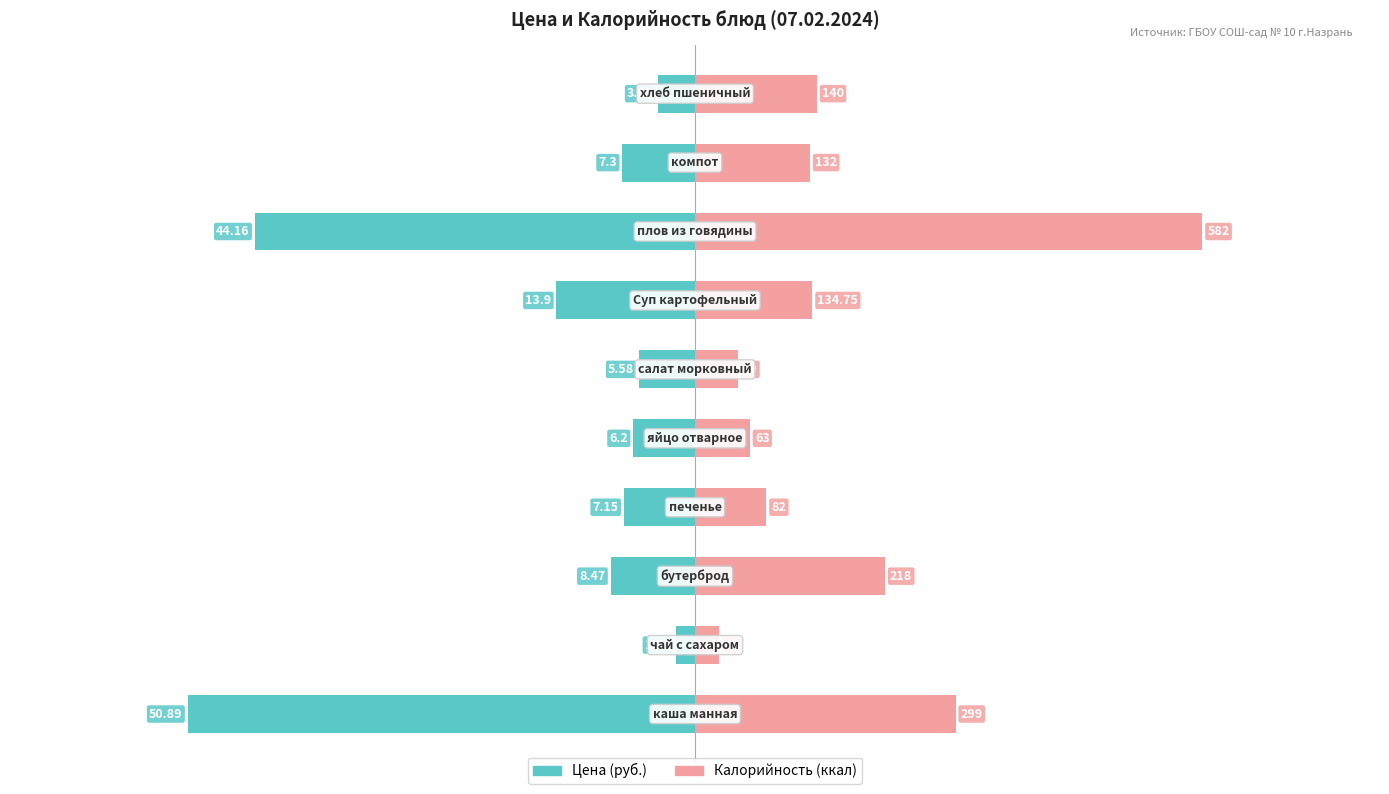

How many distinct data groups are displayed?

2